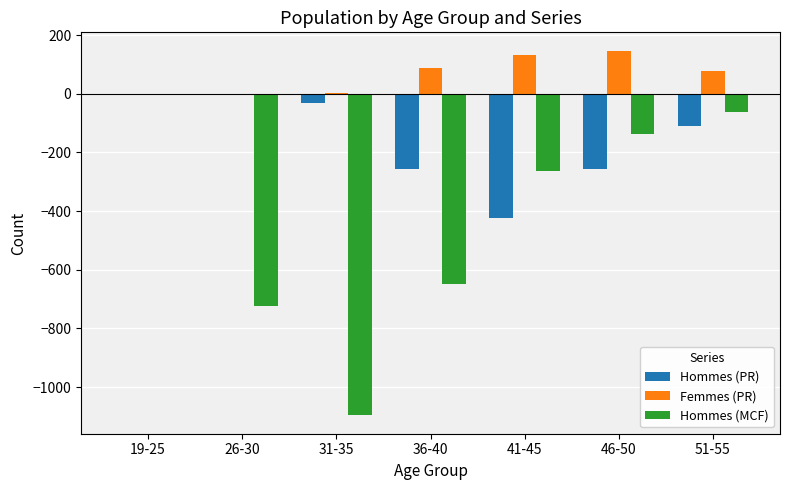

The Hommes (PR) series shows -33 at 31-35. True or false?

True